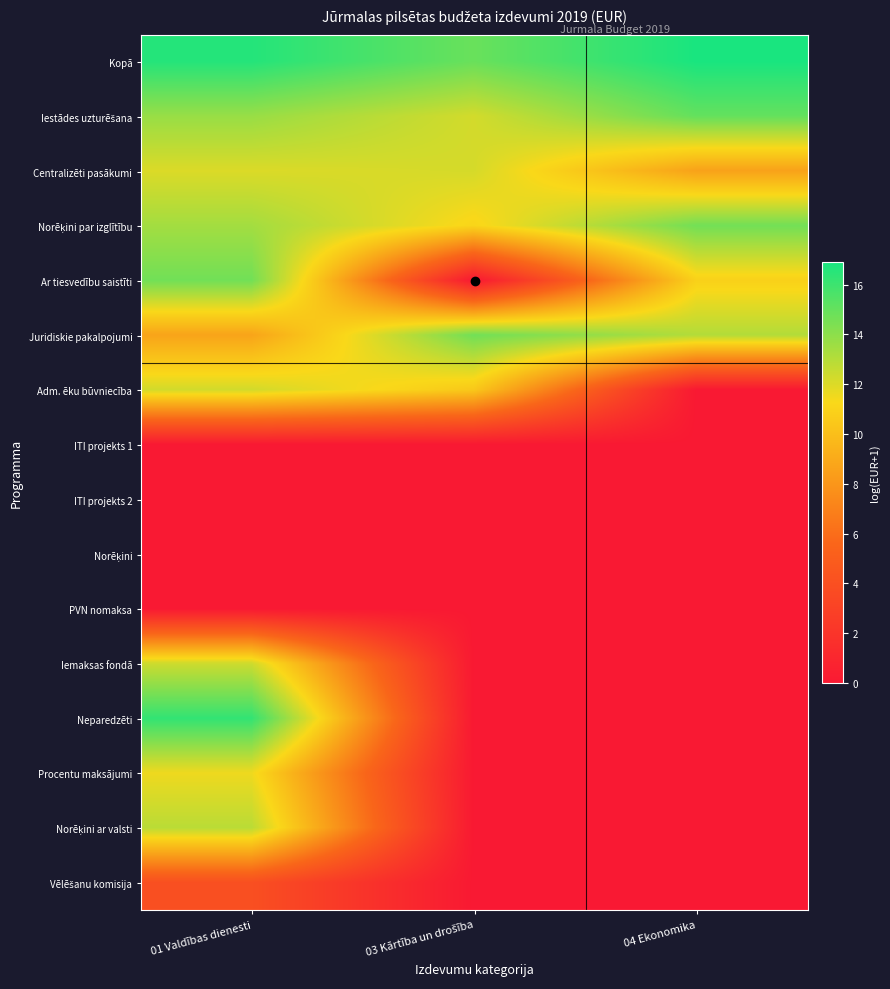

Which series has the widest spread of values?

Neparedzēti